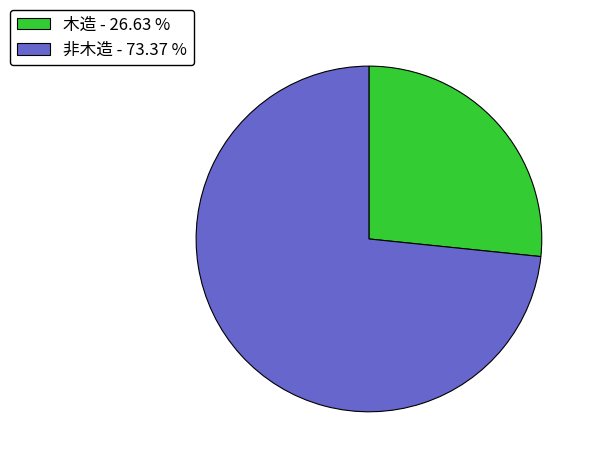

Rank the categories by value from highest to lowest.

非木造 - 73.37 %, 木造 - 26.63 %